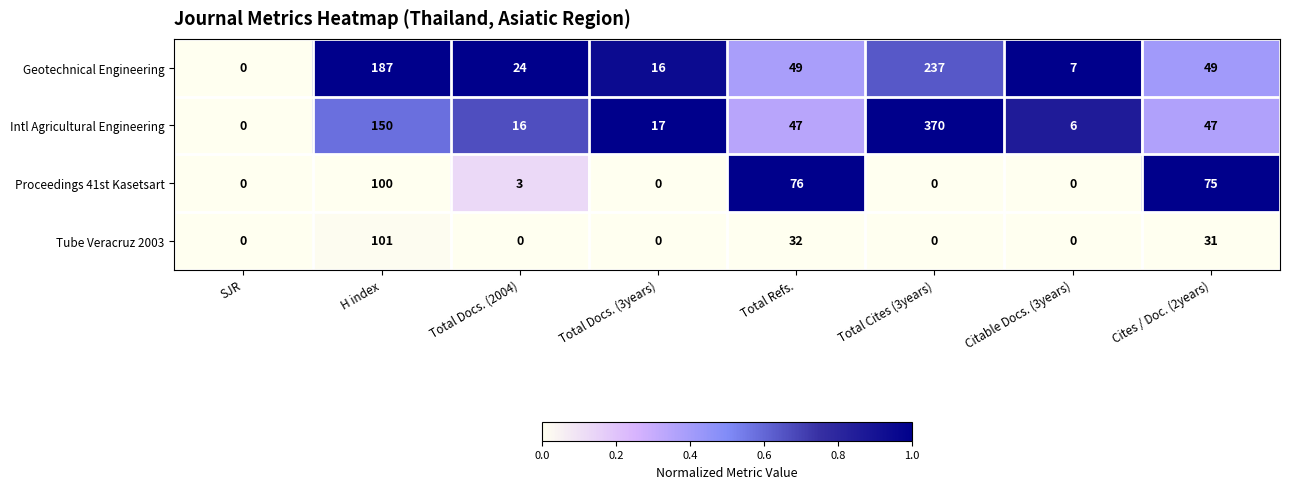

How many categories are shown in the chart?

8